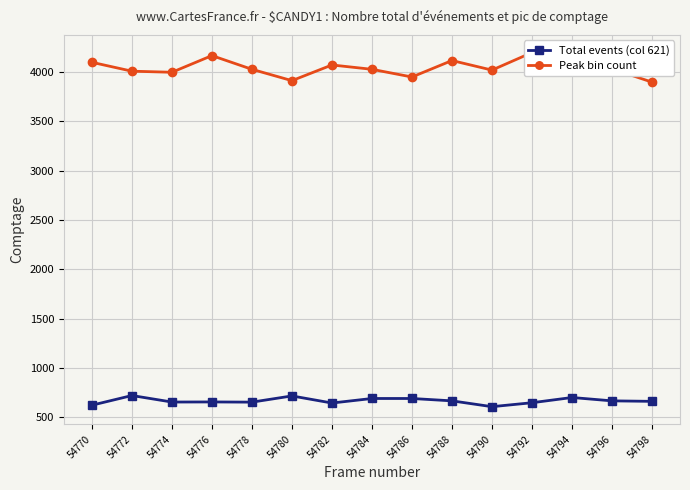

At which category does Total events (col 621) reach its first local valley?

54774